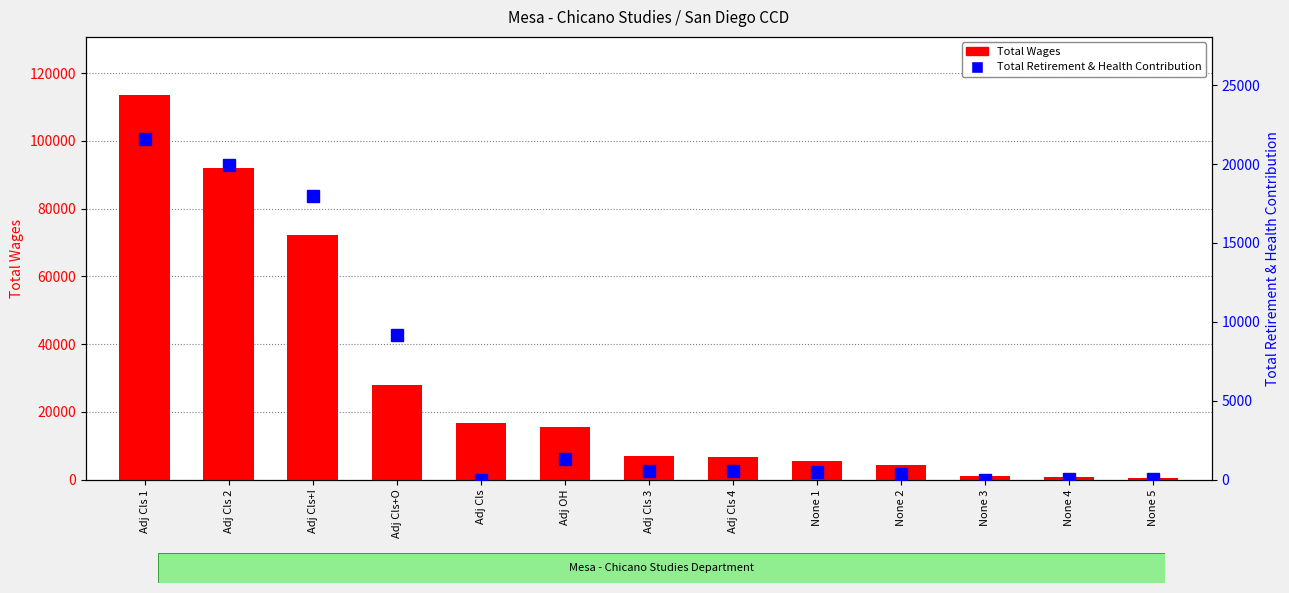

Is it true that Total Retirement & Health Contribution equals 11141 at Adj Cls 1?

False